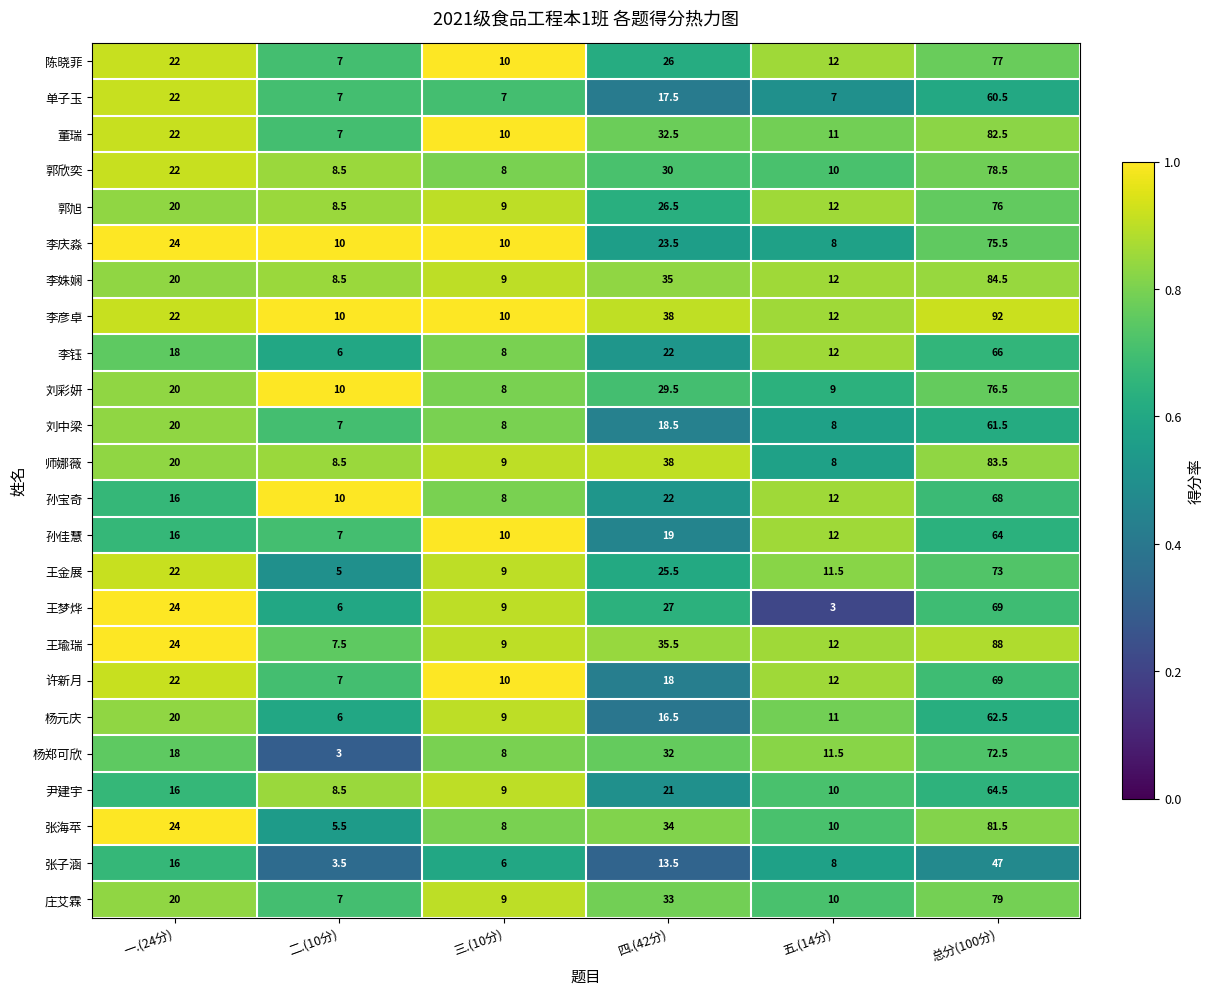

What is the maximum value shown in the chart?

92.0